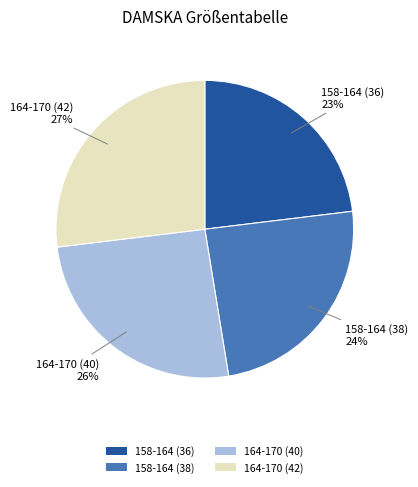

Which has a higher value, 158-164 (36) or 158-164 (38)?

158-164 (38)